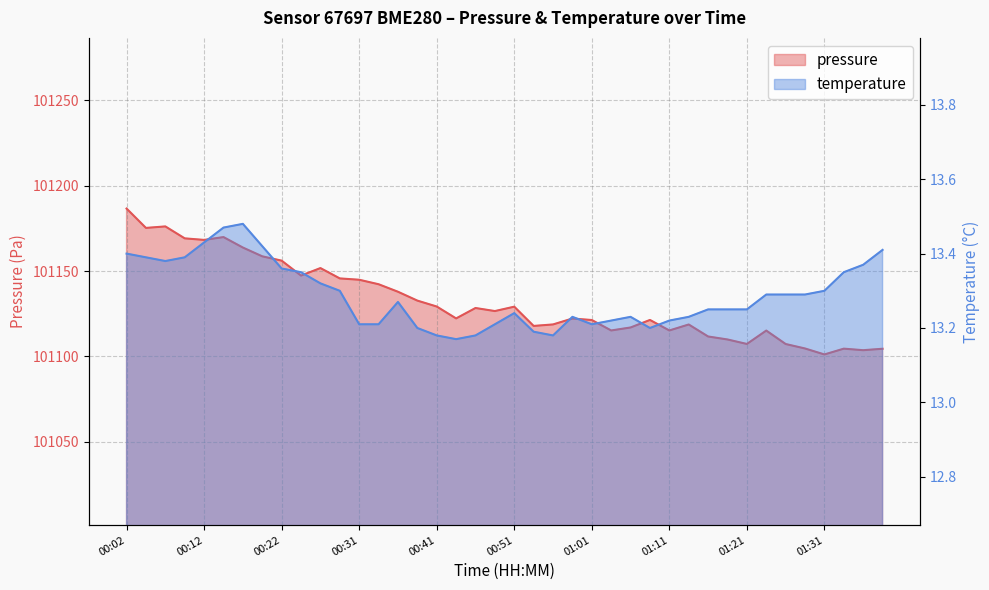

Is it true that pressure equals 37210.6 at 01:24?

False